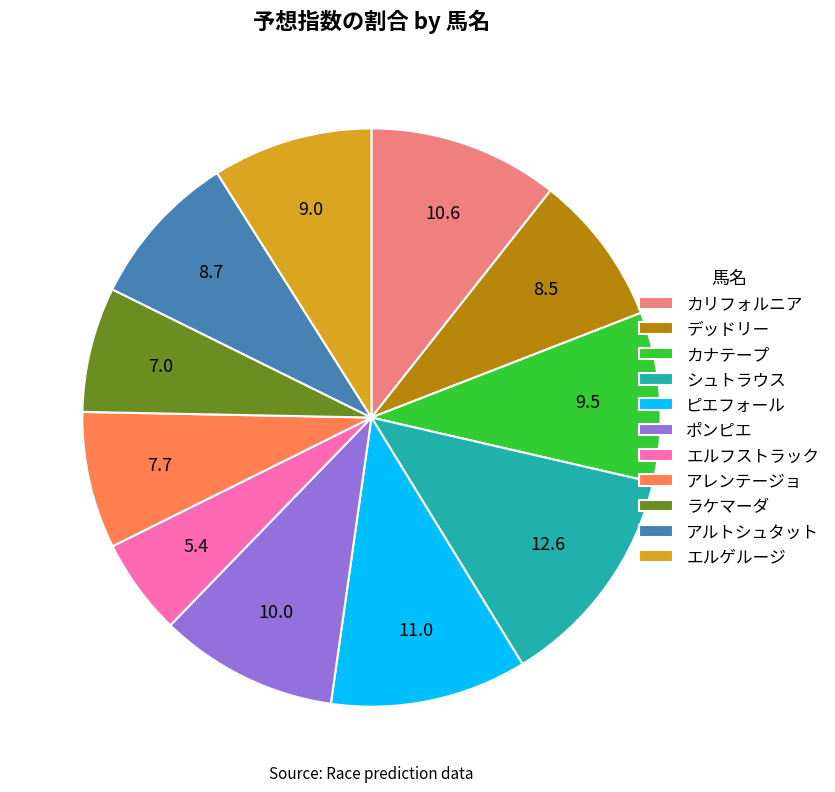

Between アレンテージョ and シュトラウス, which is larger?

シュトラウス